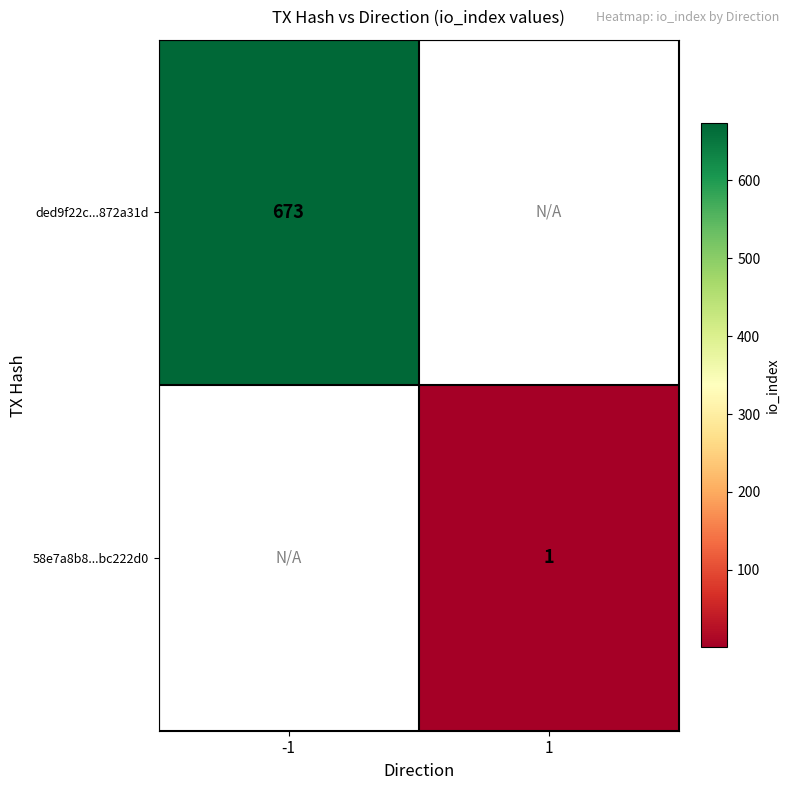

Count the number of categories in the chart.

2